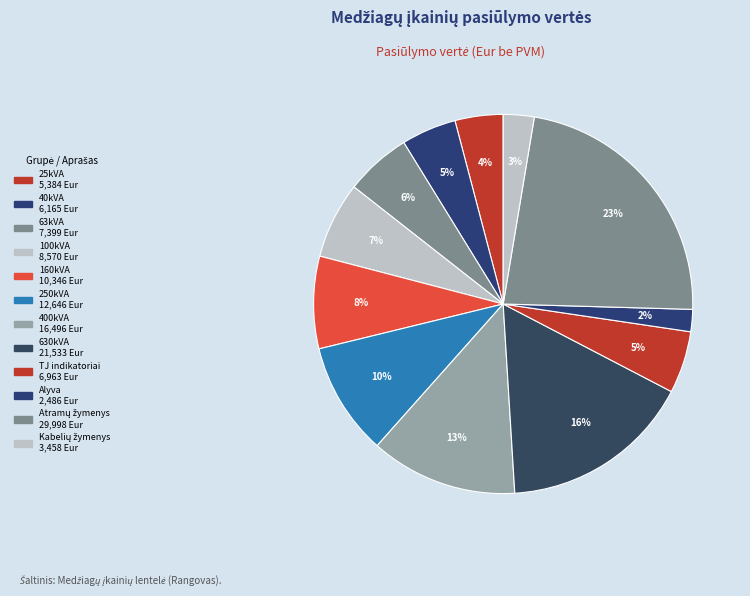

How many slices are in this pie chart?

12